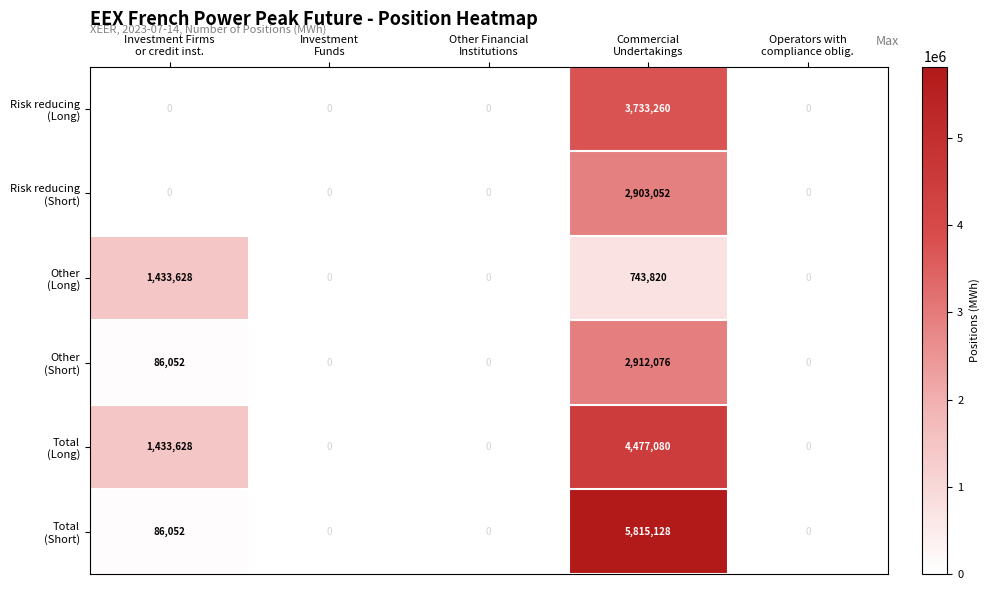

Which label corresponds to the largest value in the chart?

Commercial
Undertakings